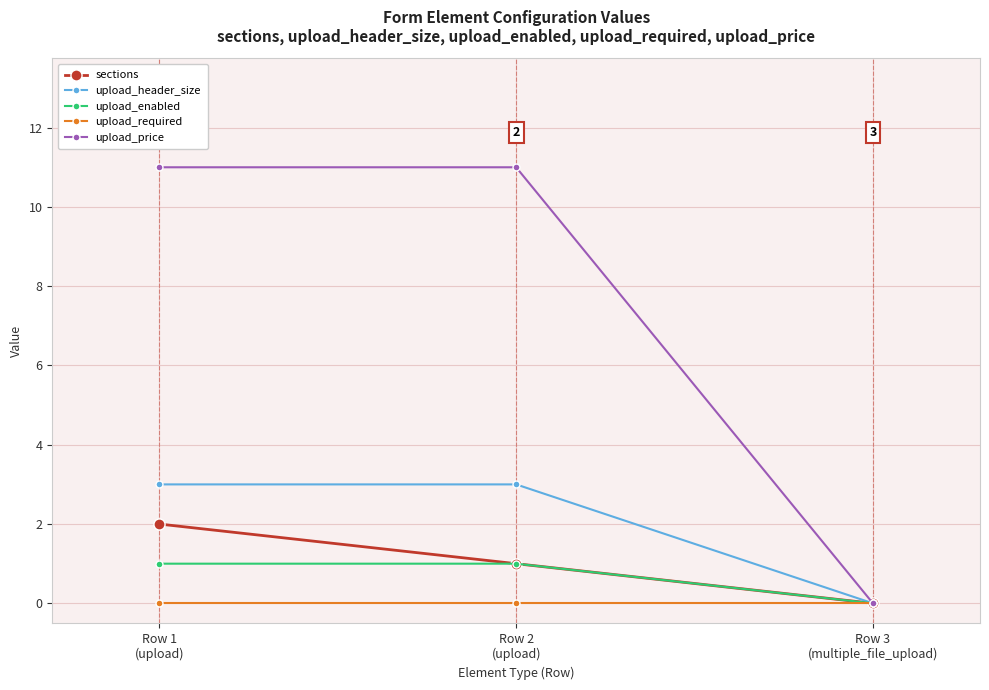

What is the total value across all series at Row 2
(upload)?

16